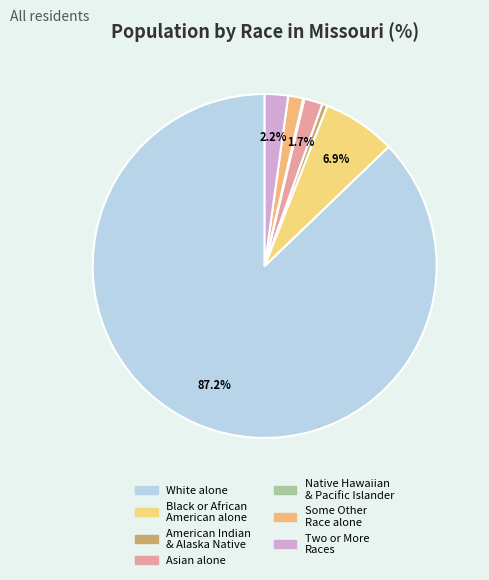

Which category has the biggest portion of the pie?

White alone